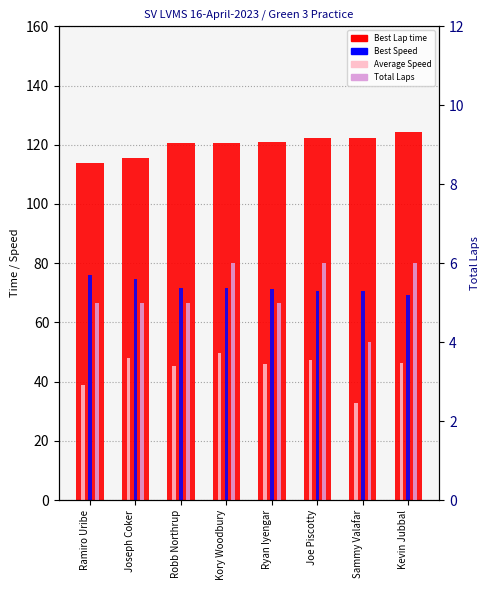

What is the minimum value for Best Lap time?

113.8